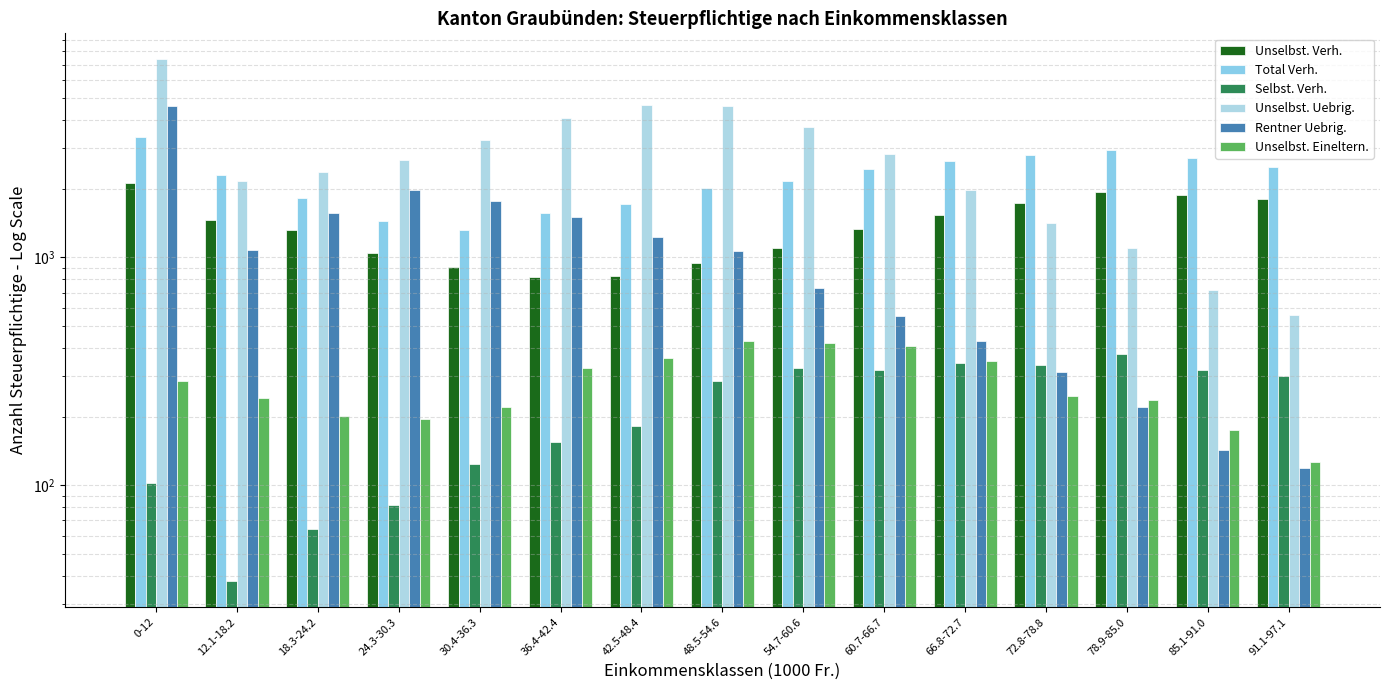

Reading right to left, extract all data points from this chart.

Unselbst. Verh.: 91.1-97.1=1800	85.1-91.0=1882	78.9-85.0=1934	72.8-78.8=1729	66.8-72.7=1532	60.7-66.7=1324	54.7-60.6=1100	48.5-54.6=941	42.5-48.4=829	36.4-42.4=819	30.4-36.3=906	24.3-30.3=1045	18.3-24.2=1314	12.1-18.2=1455	0-12=2113
Total Verh.: 91.1-97.1=2491	85.1-91.0=2726	78.9-85.0=2962	72.8-78.8=2797	66.8-72.7=2637	60.7-66.7=2449	54.7-60.6=2169	48.5-54.6=2002	42.5-48.4=1713	36.4-42.4=1559	30.4-36.3=1315	24.3-30.3=1442	18.3-24.2=1823	12.1-18.2=2293	0-12=3354
Selbst. Verh.: 91.1-97.1=300	85.1-91.0=319	78.9-85.0=376	72.8-78.8=336	66.8-72.7=342	60.7-66.7=321	54.7-60.6=328	48.5-54.6=286	42.5-48.4=181	36.4-42.4=155	30.4-36.3=124	24.3-30.3=82	18.3-24.2=64	12.1-18.2=38	0-12=102
Unselbst. Uebrig.: 91.1-97.1=557	85.1-91.0=716	78.9-85.0=1096	72.8-78.8=1409	66.8-72.7=1980	60.7-66.7=2835	54.7-60.6=3730	48.5-54.6=4592	42.5-48.4=4662	36.4-42.4=4068	30.4-36.3=3276	24.3-30.3=2675	18.3-24.2=2354	12.1-18.2=2151	0-12=7371
Rentner Uebrig.: 91.1-97.1=119	85.1-91.0=142	78.9-85.0=221	72.8-78.8=313	66.8-72.7=429	60.7-66.7=553	54.7-60.6=735	48.5-54.6=1065	42.5-48.4=1222	36.4-42.4=1501	30.4-36.3=1764	24.3-30.3=1977	18.3-24.2=1568	12.1-18.2=1077	0-12=4617
Unselbst. Eineltern.: 91.1-97.1=127	85.1-91.0=174	78.9-85.0=236	72.8-78.8=245	66.8-72.7=351	60.7-66.7=408	54.7-60.6=419	48.5-54.6=430	42.5-48.4=360	36.4-42.4=326	30.4-36.3=220	24.3-30.3=196	18.3-24.2=201	12.1-18.2=240	0-12=285